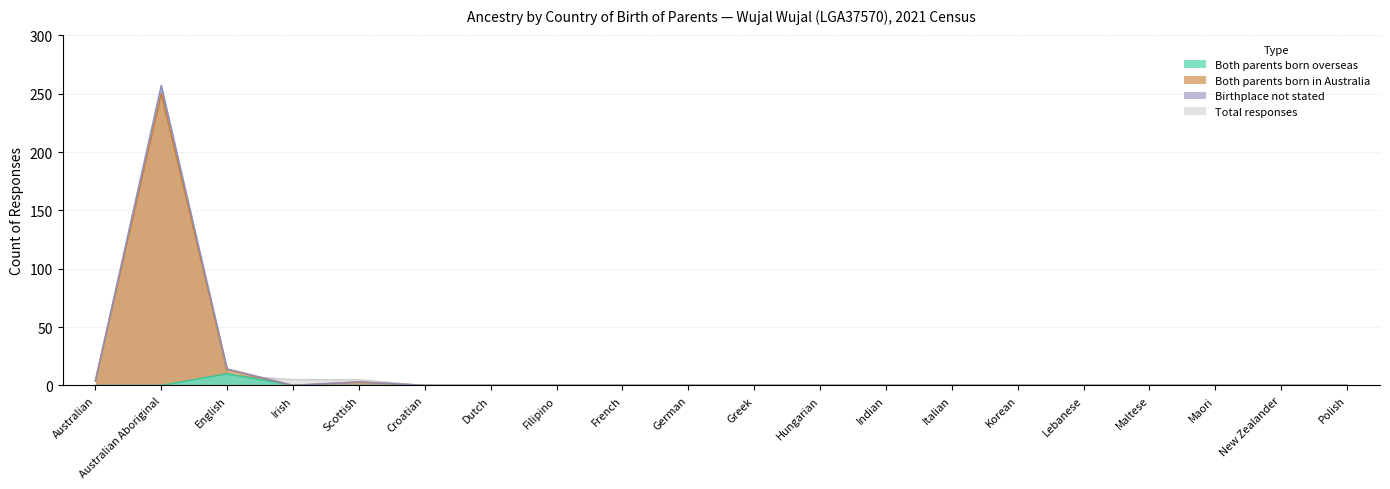

Where is Total responses nearest to the value 125?

English